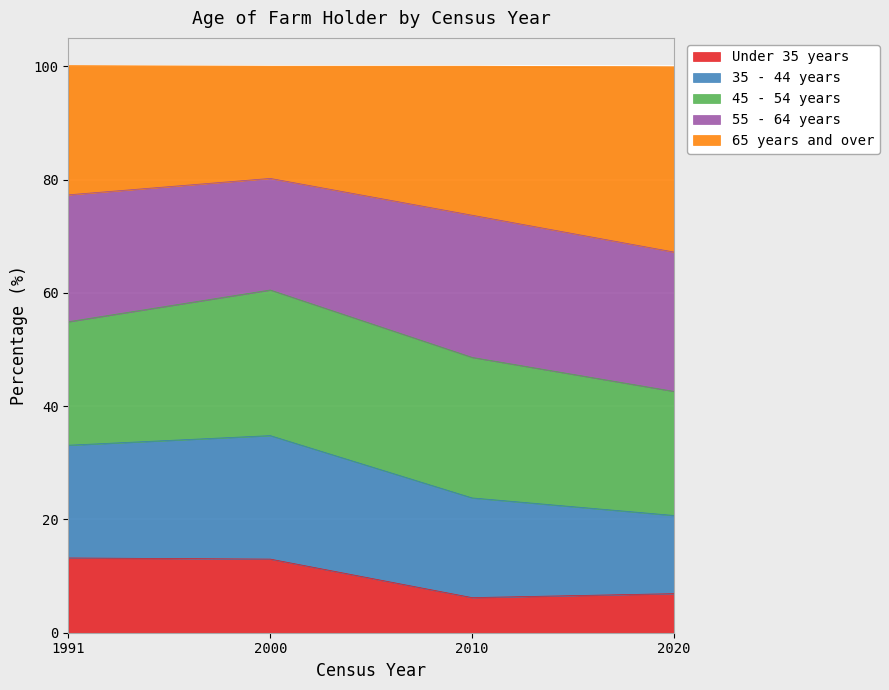

What is the maximum value for Under 35 years?

13.2